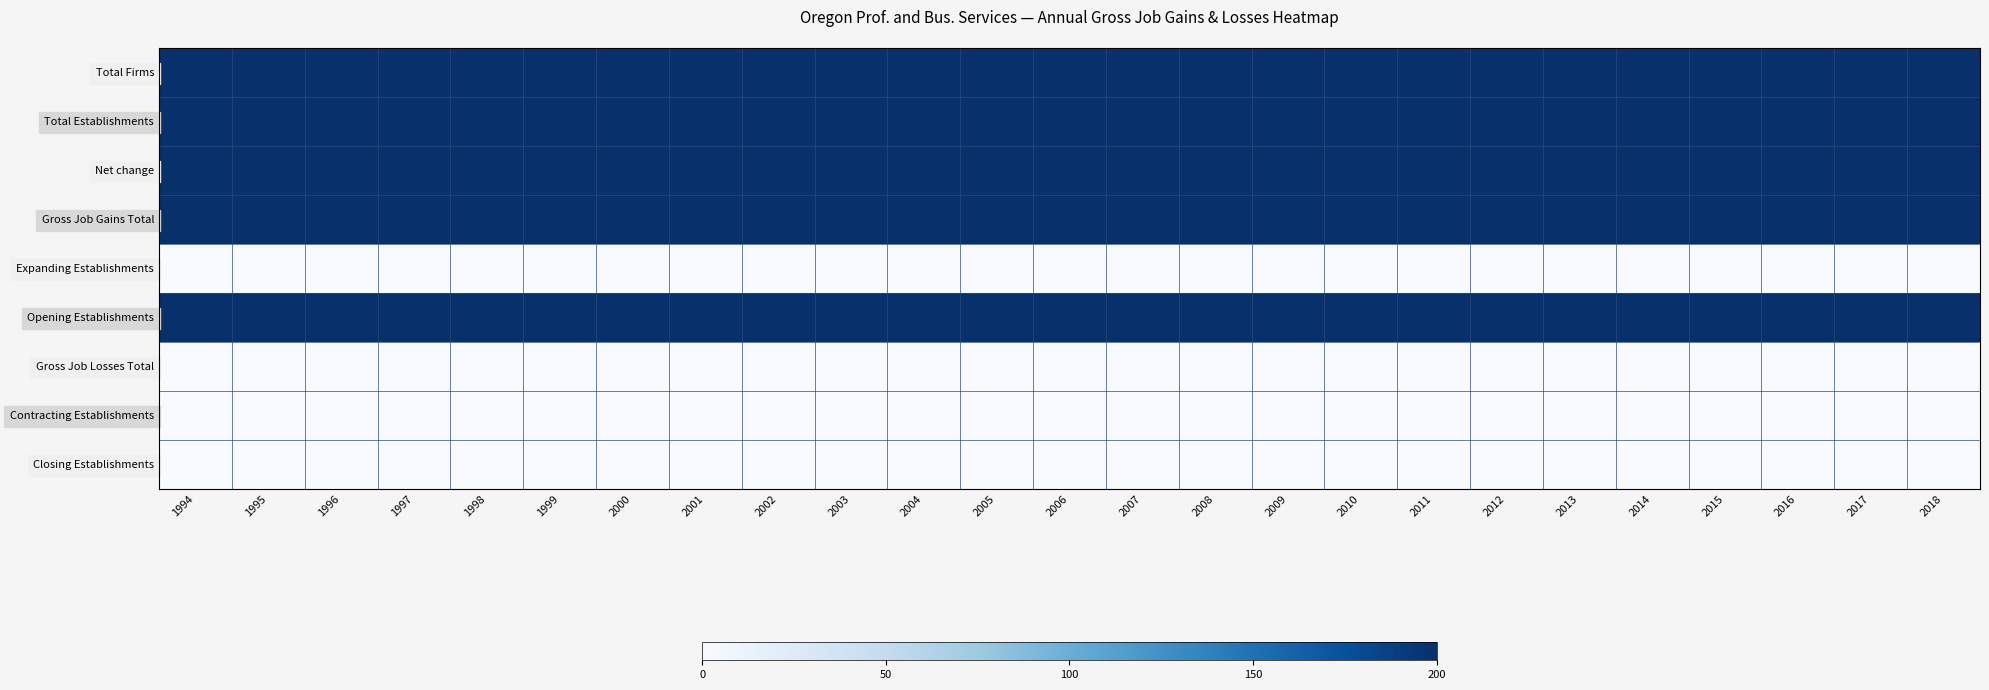

What is the difference between the highest and lowest values at 2000?

200